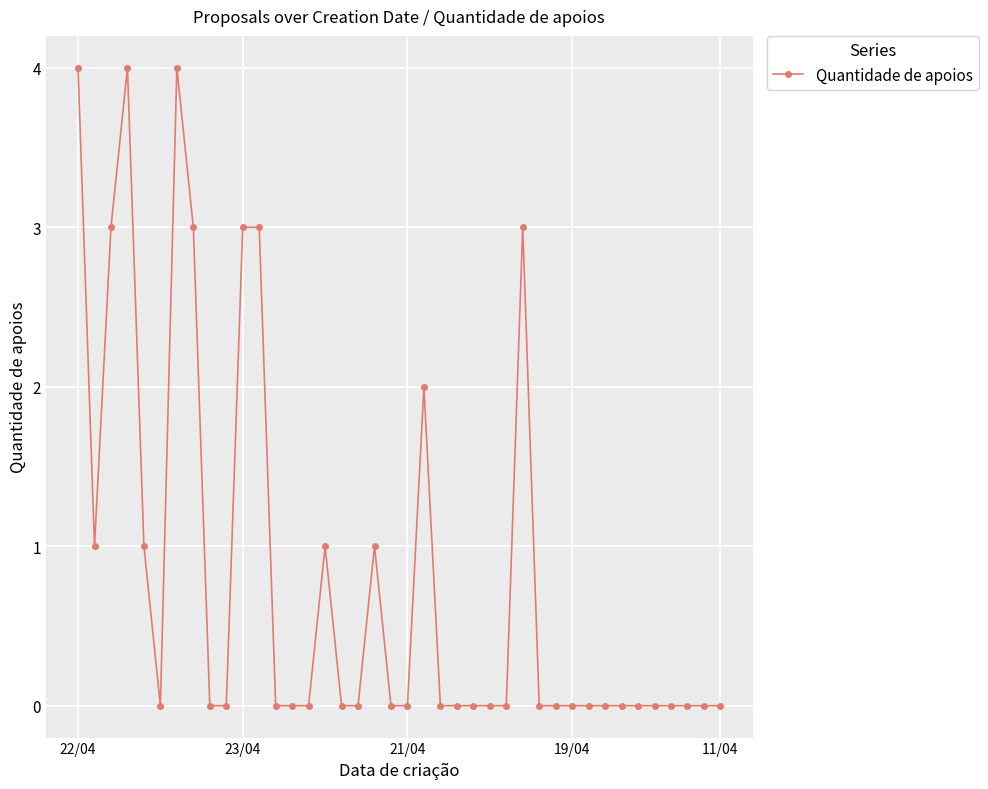

What is the sum of all values?

33